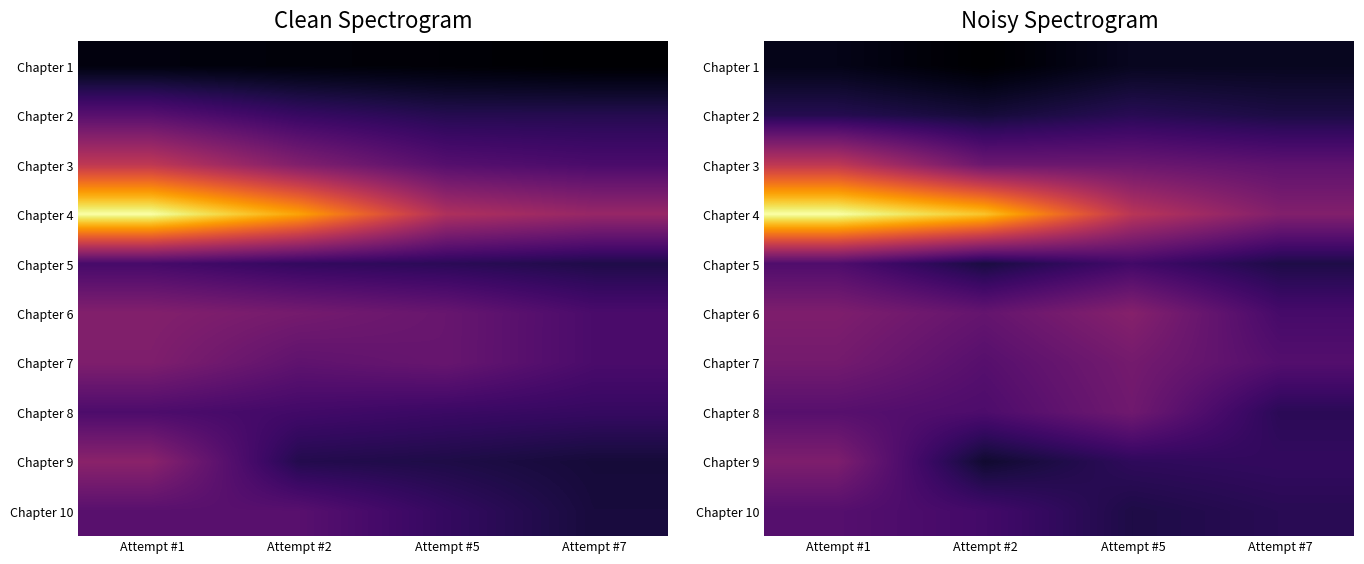

At which label is Chapter 10 closest to 0?

Attempt #5